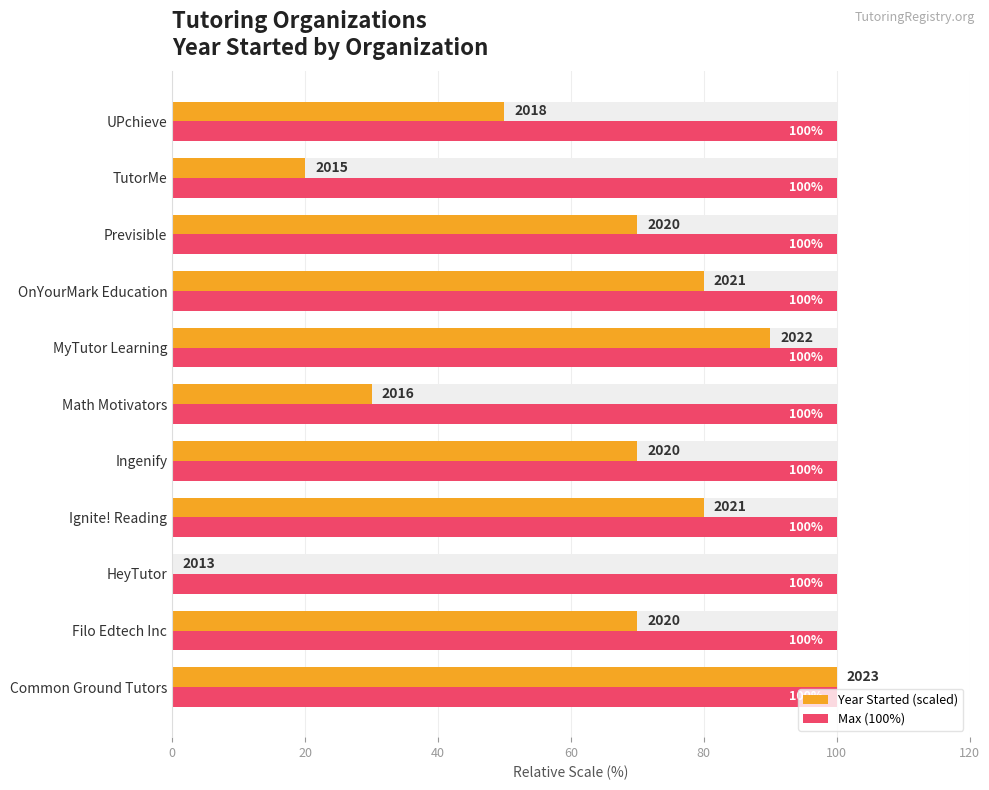

What is the value of the Year Started (scaled) bar at the 4th from the left?

80.0